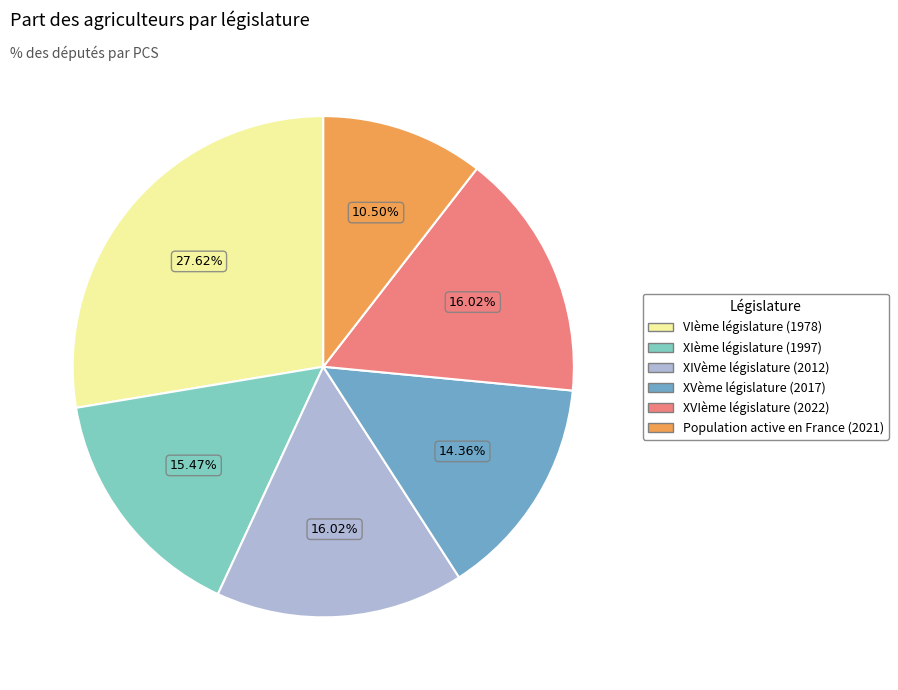

To the nearest percent, what is the combined percentage of XVIème législature (2022) and XIème législature (1997)?

31%